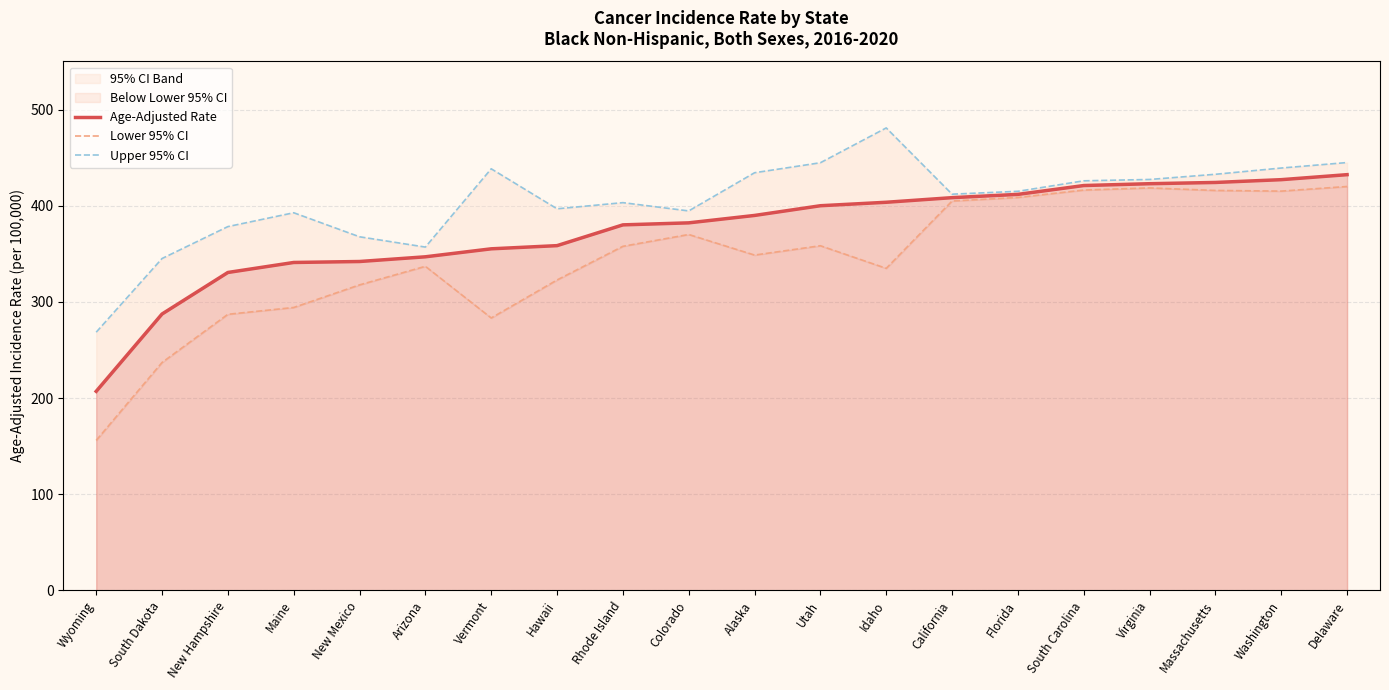

Is the value of Age-Adjusted Rate at Rhode Island greater than the value of Lower 95% CI at South Carolina?

No